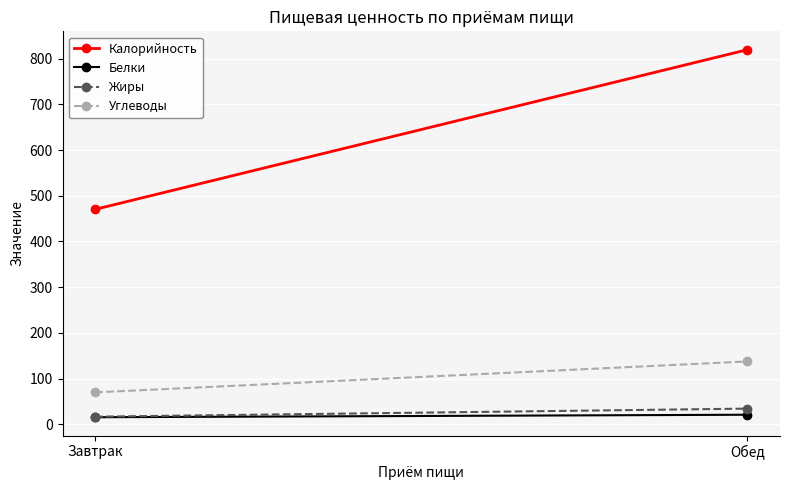

What is the sum of the Углеводы values at Обед and Завтрак?

207.4